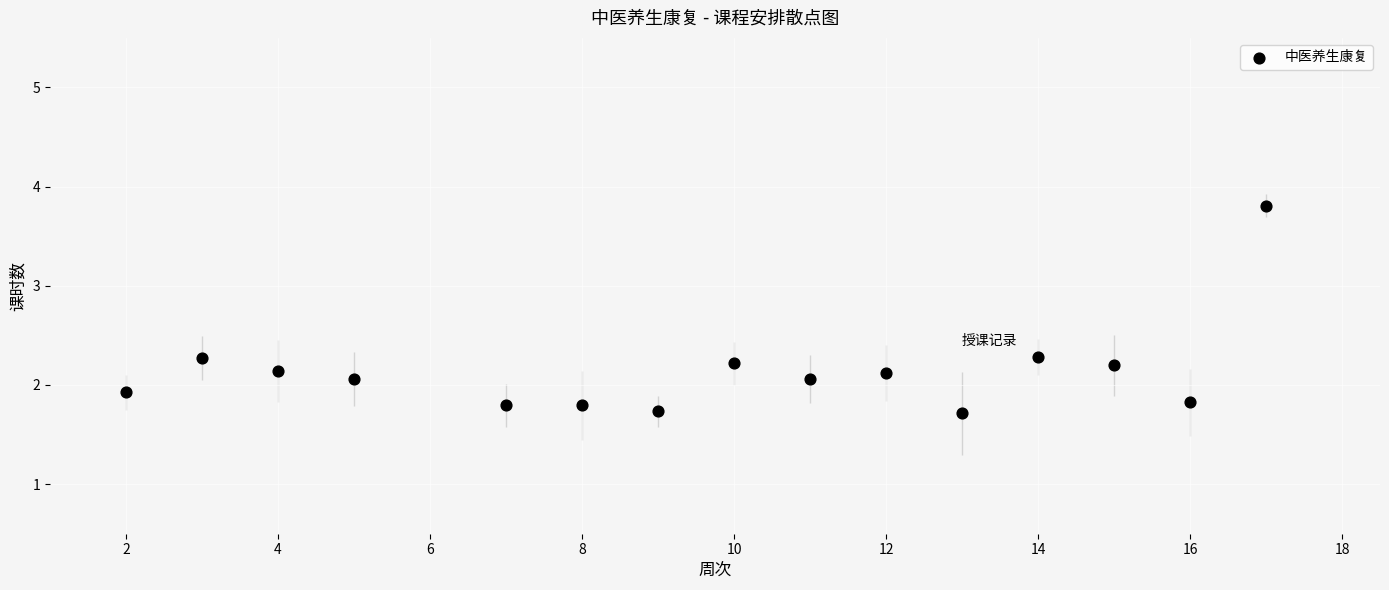

What is the range of Y values (max minus min)?

2.1